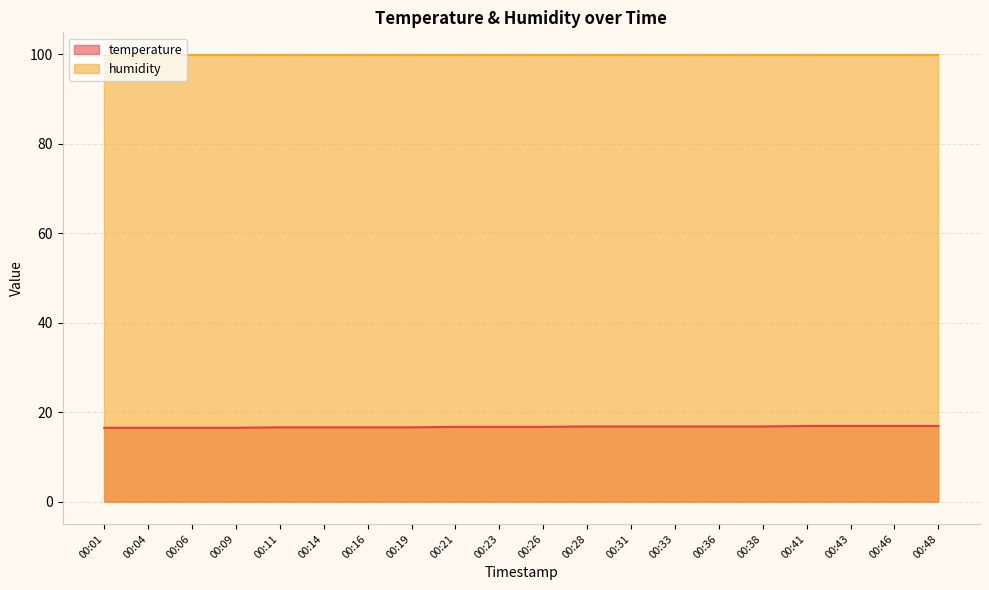

Is it true that the value at 00:26 is 16.7?

True